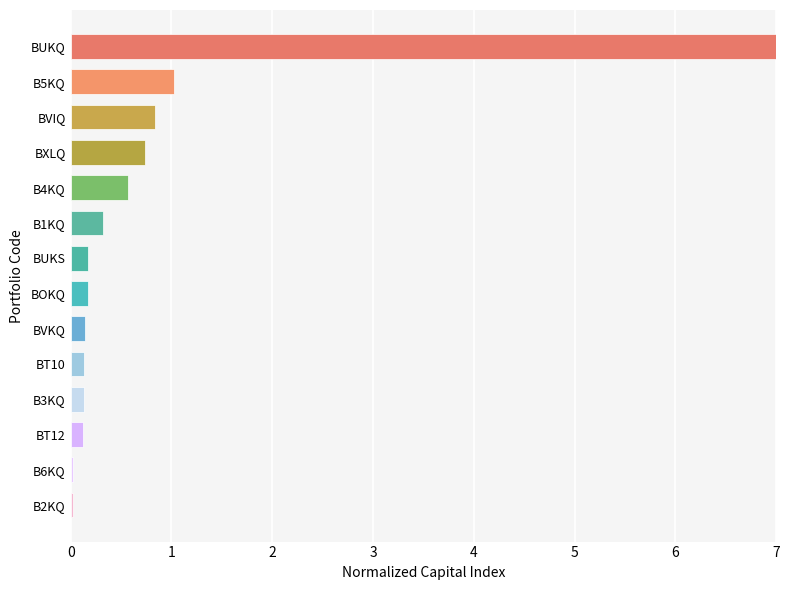

How many bars are there in total?

14